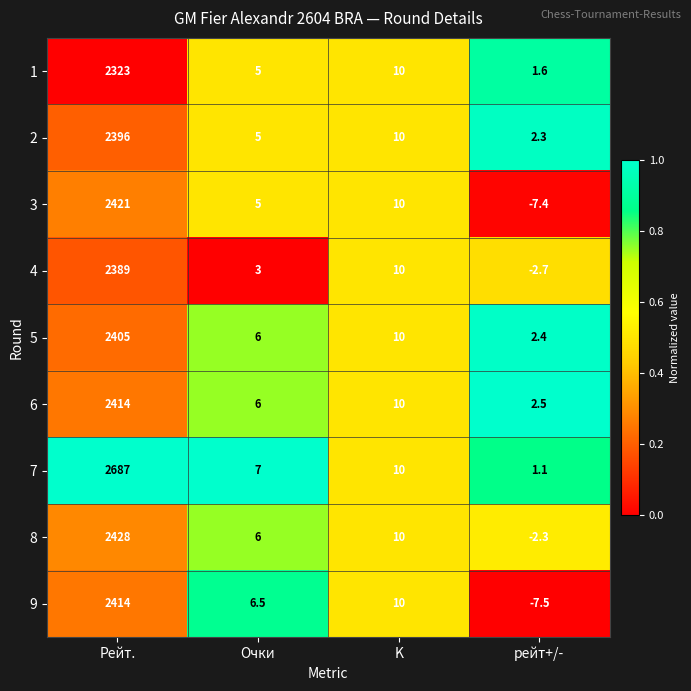

What is the maximum value shown in the chart?

2687.0